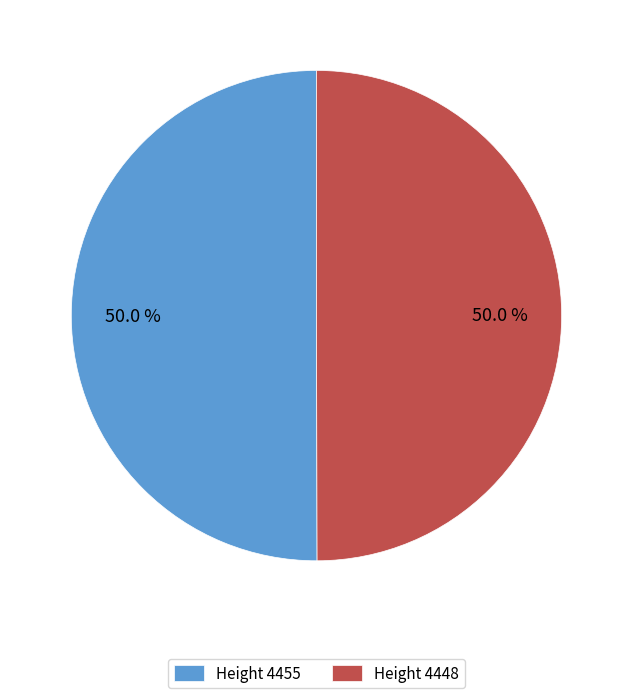

Combined, what portion of the pie is Height 4448 and Height 4455?

100.0%